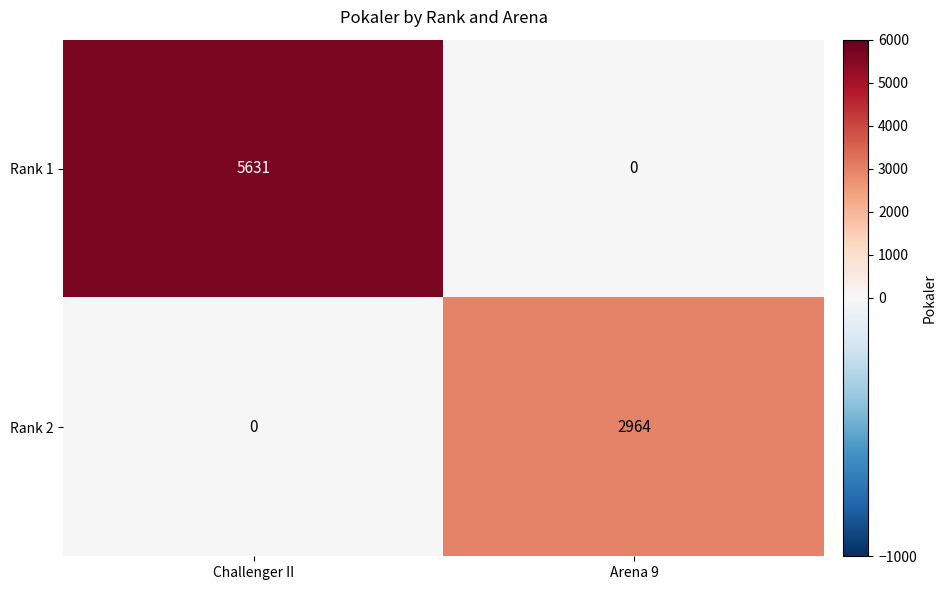

True or false: Rank 2 has a value of 0 at Challenger II.

True